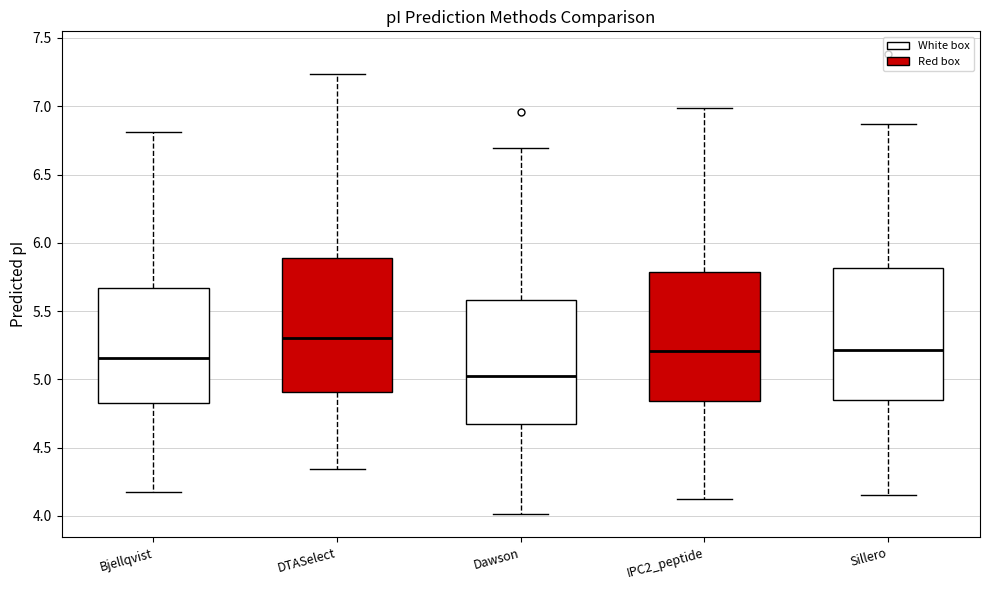

Reading left to right, transcribe this box plot: for each box, give where its median line is, the range the box spans, and where its two whiskers end, as read against the y-axis. The values are not printed on the chart, so give them approximately, as read against the axis.

Bjellqvist: median 5.15, box 4.85 to 5.65, whiskers 4.20 to 6.80
DTASelect: median 5.30, box 4.90 to 5.90, whiskers 4.35 to 7.25
Dawson: median 5.05, box 4.70 to 5.60, whiskers 4.00 to 6.70
IPC2_peptide: median 5.20, box 4.85 to 5.80, whiskers 4.15 to 7.00
Sillero: median 5.20, box 4.85 to 5.80, whiskers 4.15 to 6.85